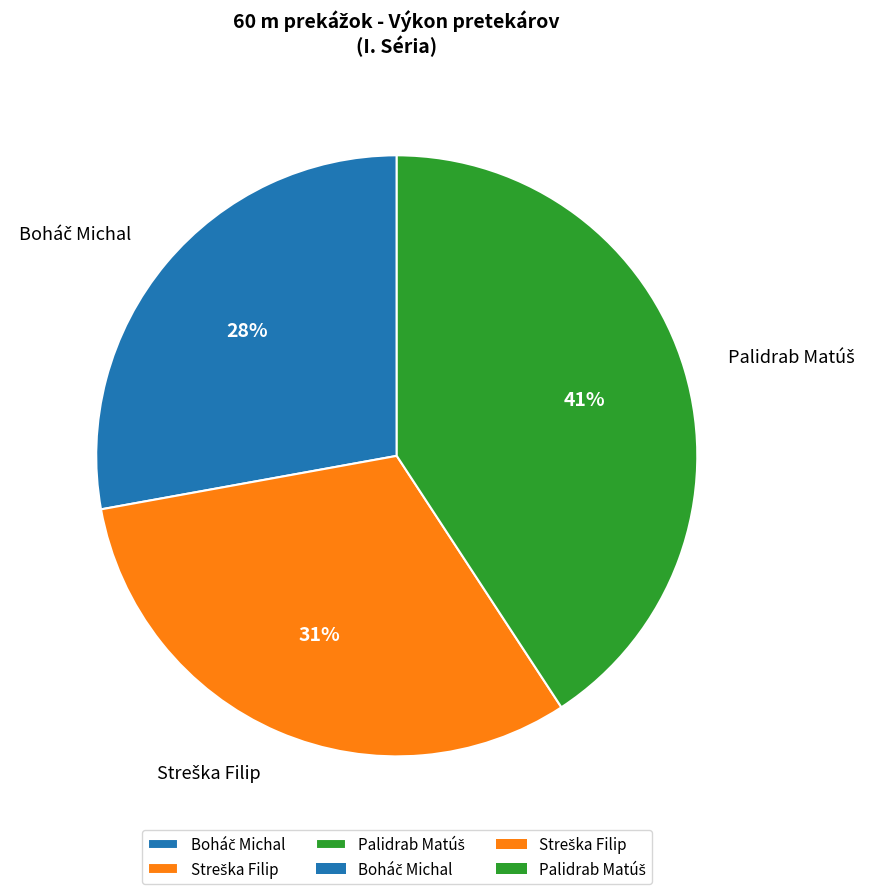

To the nearest percent, what is the difference between the largest and smallest slice percentages?

13%